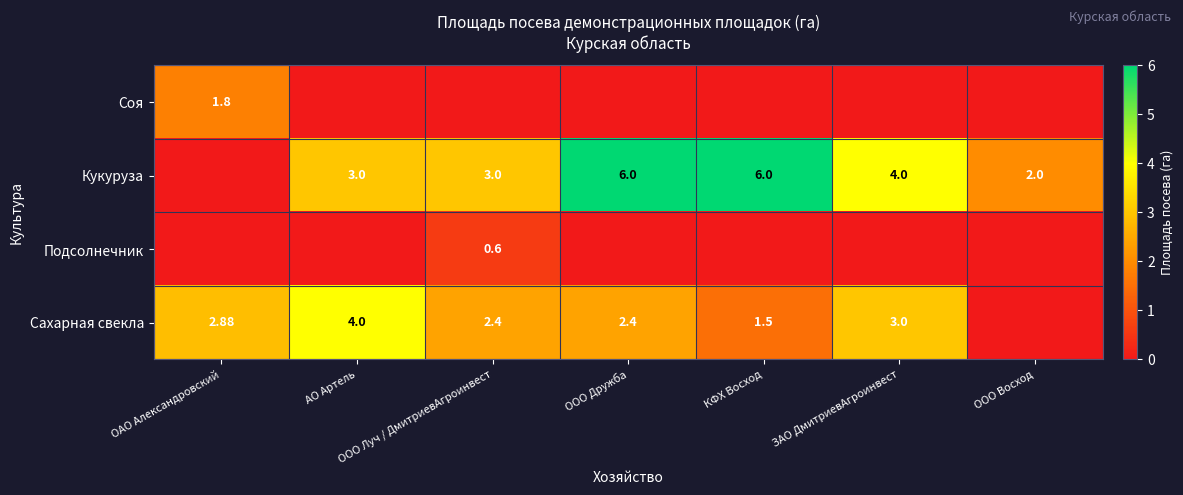

Which series has the largest range (max minus min)?

Кукуруза